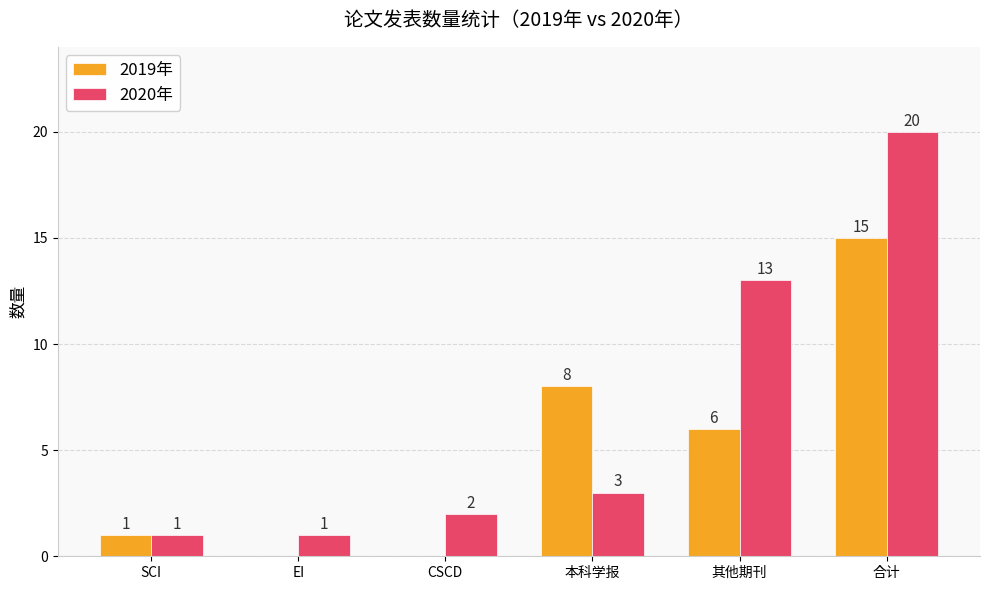

What is the sum of all 2020年 values?

40